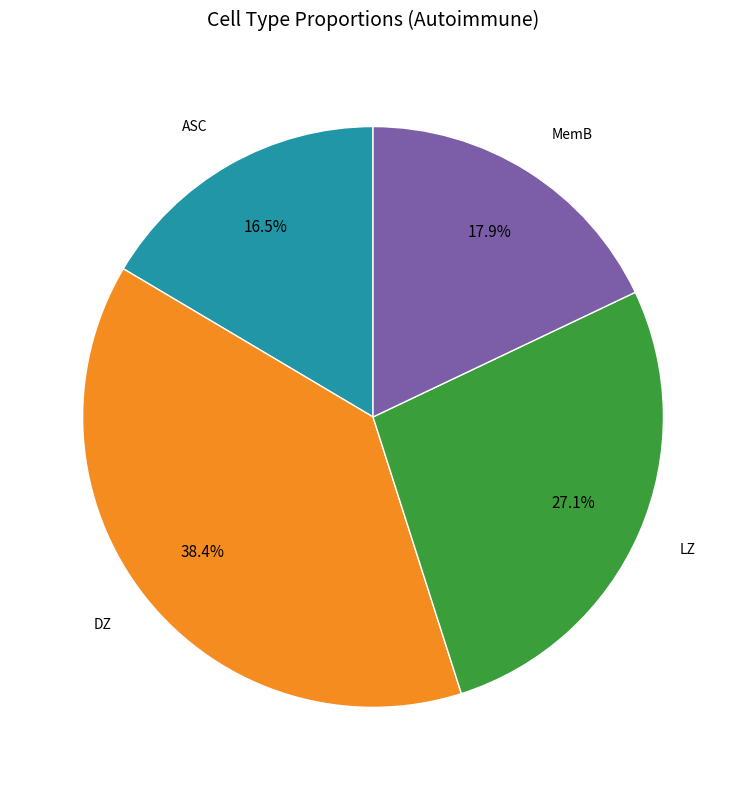

Is there a majority slice in this chart?

No